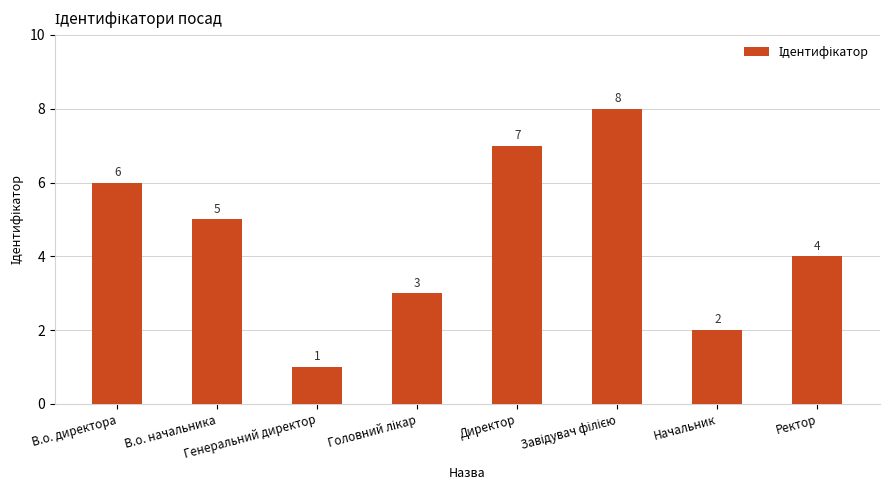

What is the difference between the second highest and second lowest values?

5